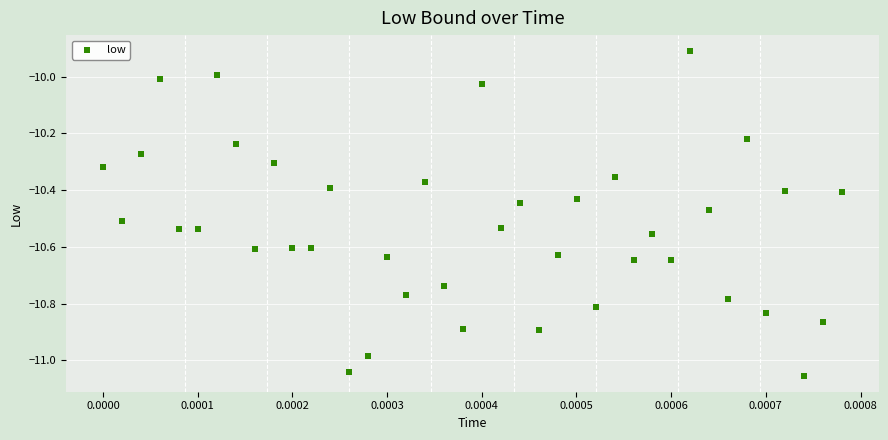

What is the range of Y values (max minus min)?

1.1